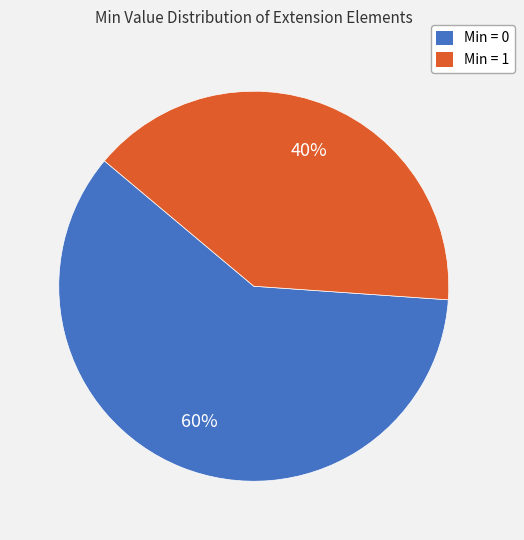

To the nearest percent, what is the average slice percentage?

50%